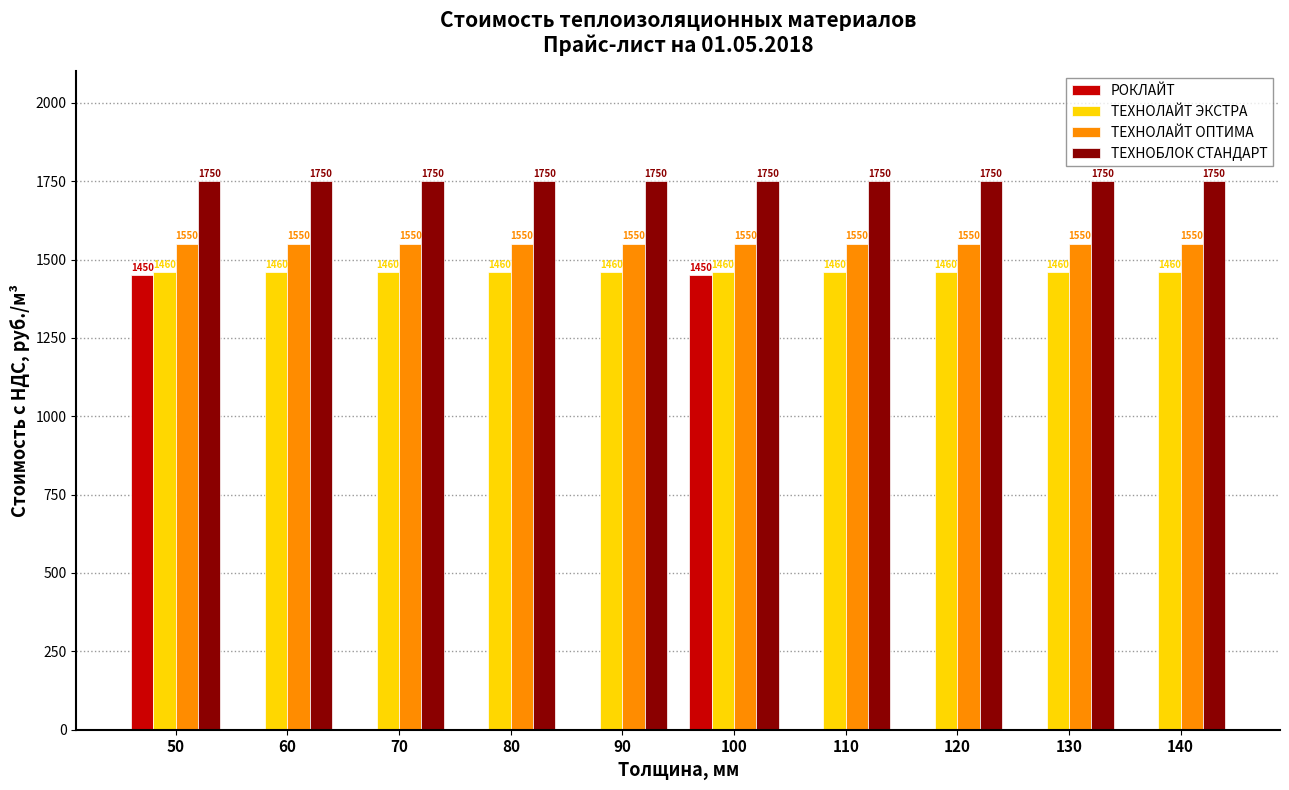

Reading left to right, what are all the values shown in this chart?

РОКЛАЙТ: 50=1450	60=0	70=0	80=0	90=0	100=1450	110=0	120=0	130=0	140=0
ТЕХНОЛАЙТ ЭКСТРА: 50=1460	60=1460	70=1460	80=1460	90=1460	100=1460	110=1460	120=1460	130=1460	140=1460
ТЕХНОЛАЙТ ОПТИМА: 50=1550	60=1550	70=1550	80=1550	90=1550	100=1550	110=1550	120=1550	130=1550	140=1550
ТЕХНОБЛОК СТАНДАРТ: 50=1750	60=1750	70=1750	80=1750	90=1750	100=1750	110=1750	120=1750	130=1750	140=1750